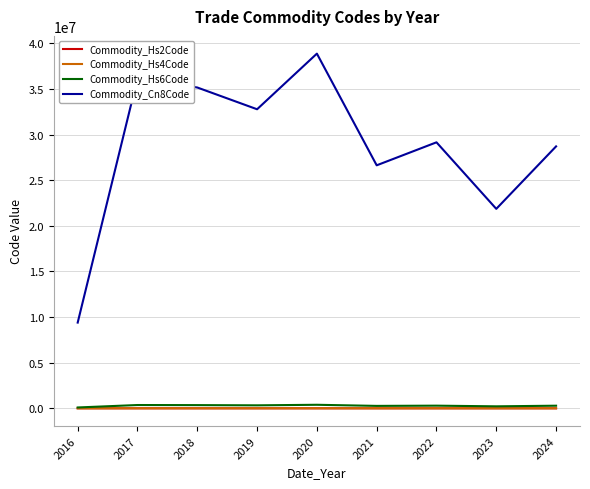

Which series has the largest total across all categories?

Commodity_Cn8Code